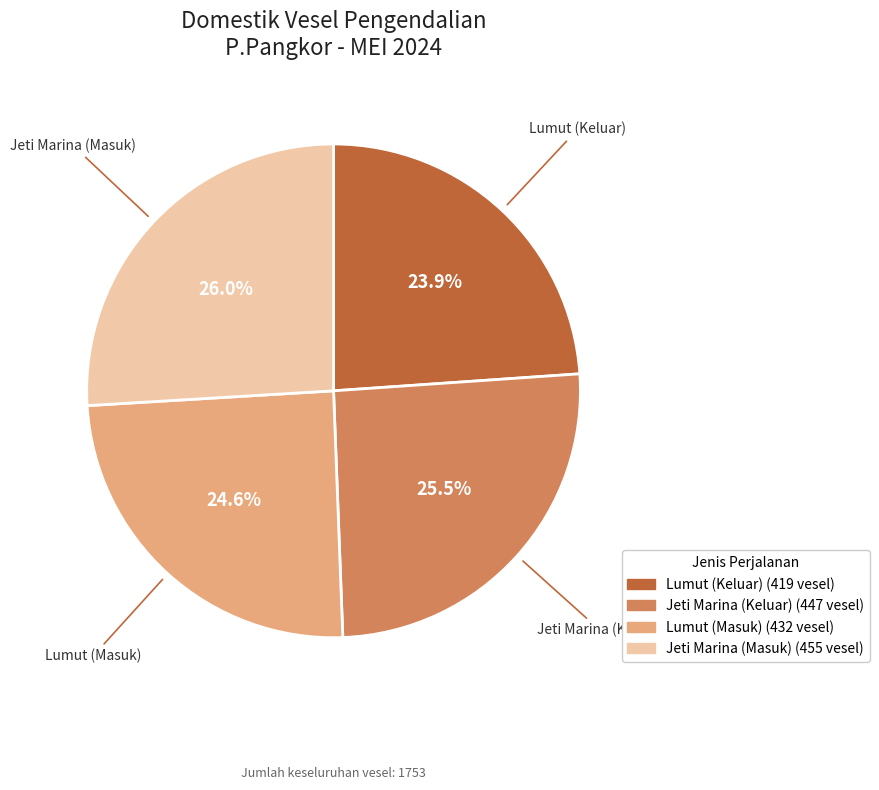

How many slices are in this pie chart?

4